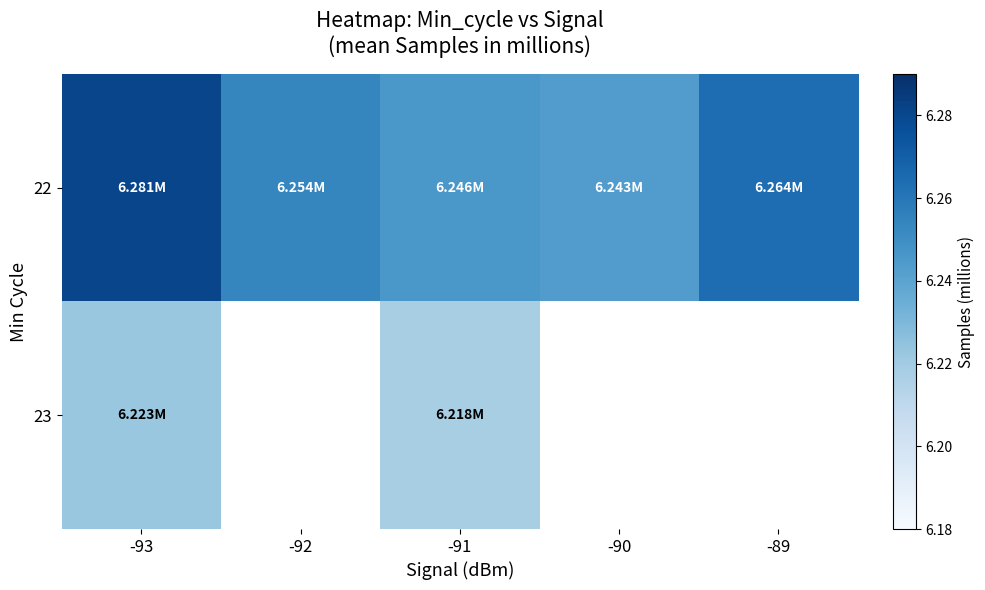

List the series in order of their peak value, lowest first.

23, 22